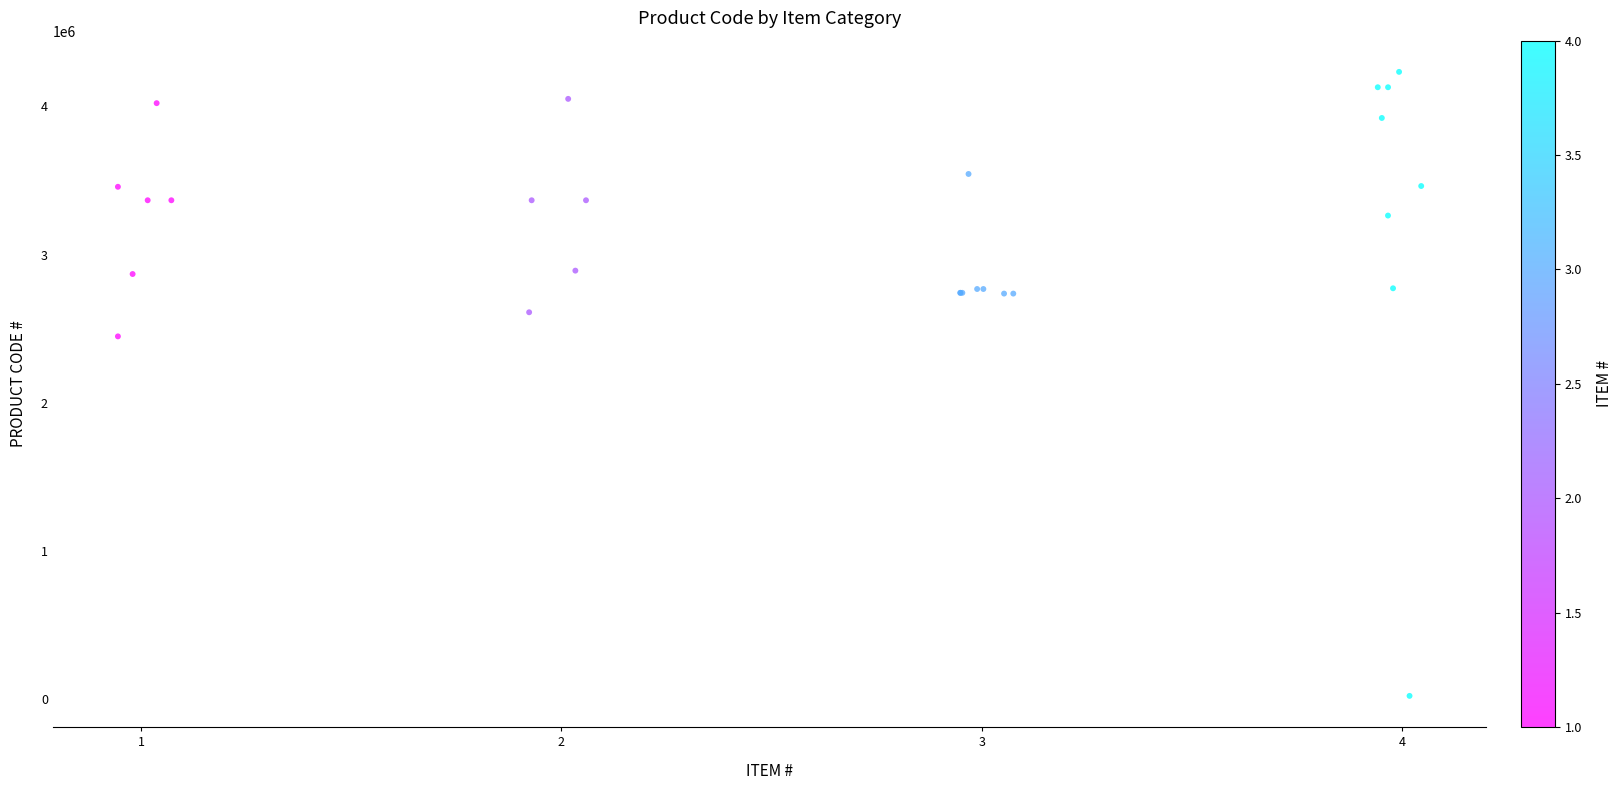

What Y value in the scatter plot is closest to 2128321?

2448781